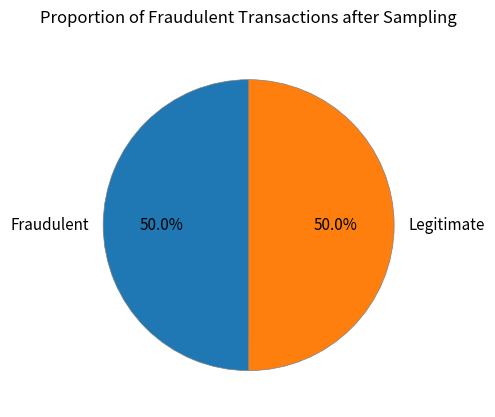

Approximately how many times larger is the value at Legitimate compared to Fraudulent?

1.0